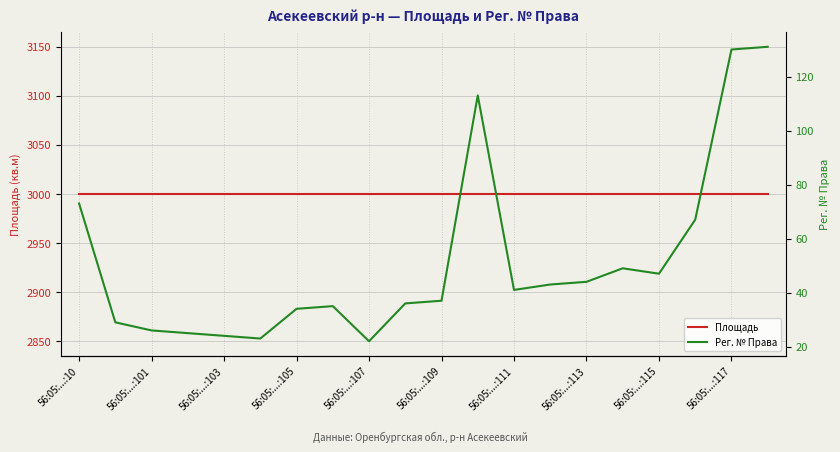

How many lines are shown in the chart?

2